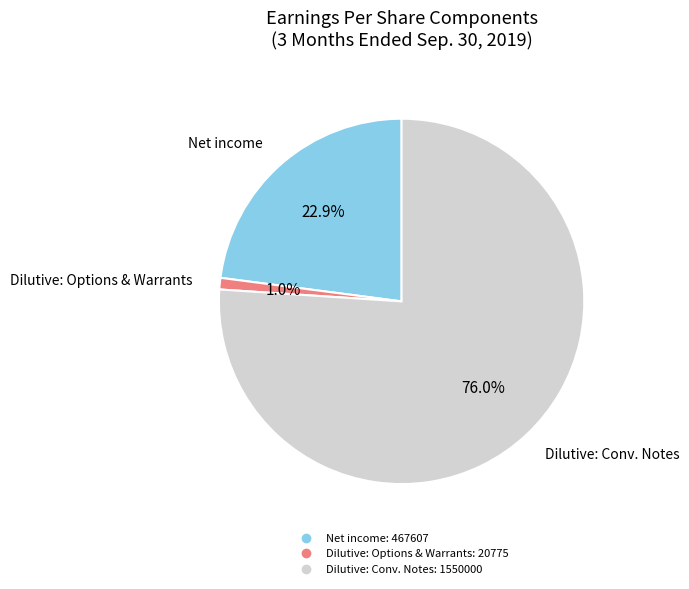

Is there a majority slice in this chart?

Yes